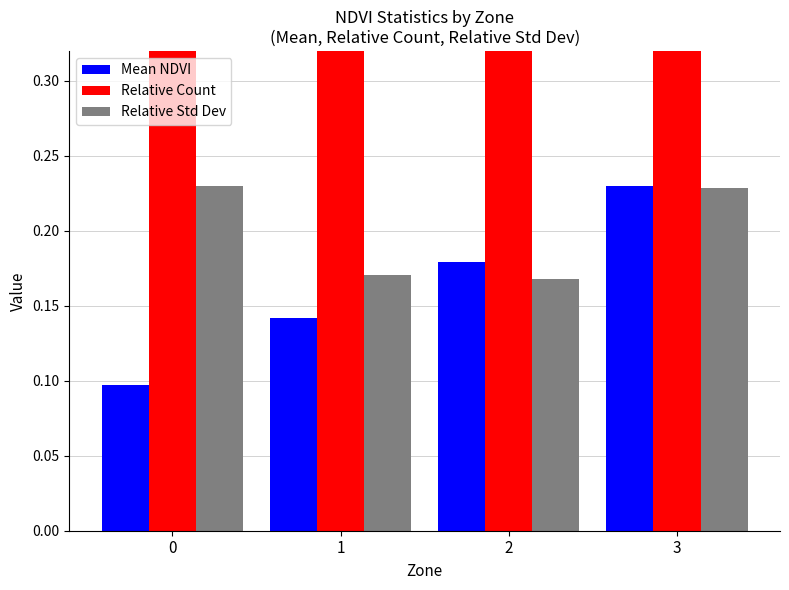

Between 0 and 1, which is larger?

1